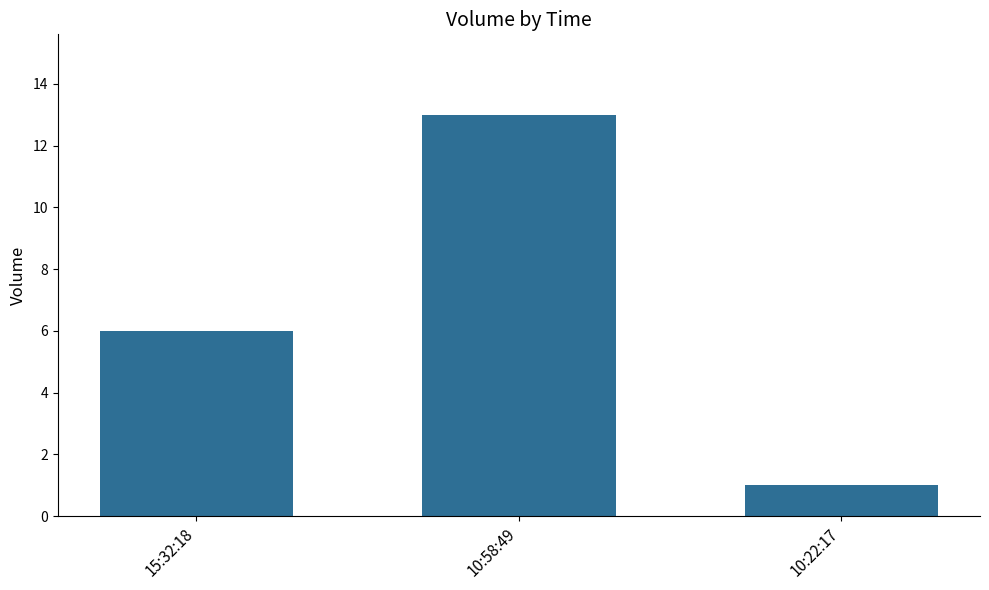

Does the chart contain any negative values?

No